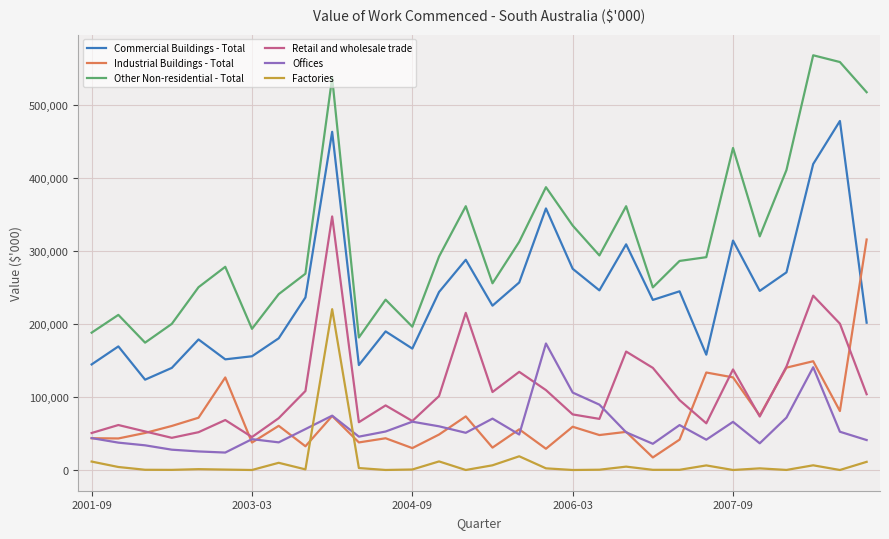

Rank the series by their maximum value, from lowest to highest.

Offices, Factories, Industrial Buildings - Total, Retail and wholesale trade, Commercial Buildings - Total, Other Non-residential - Total